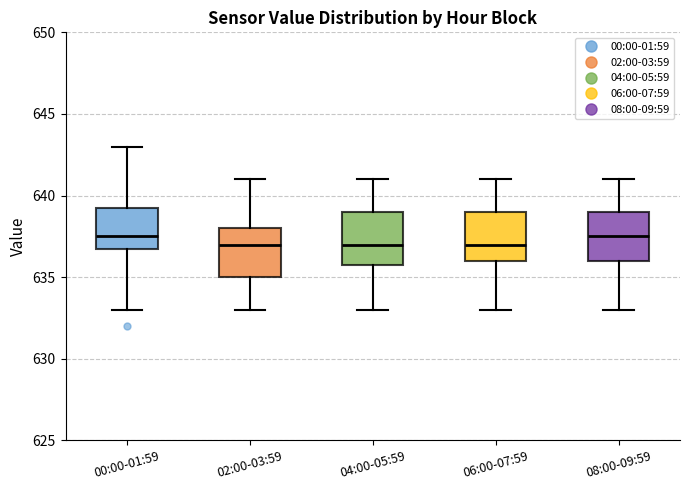

Where does the median line of the box for 00:00-01:59 sit on the y-axis? The values are not printed on the chart, so give them approximately, as read against the axis.

637.5